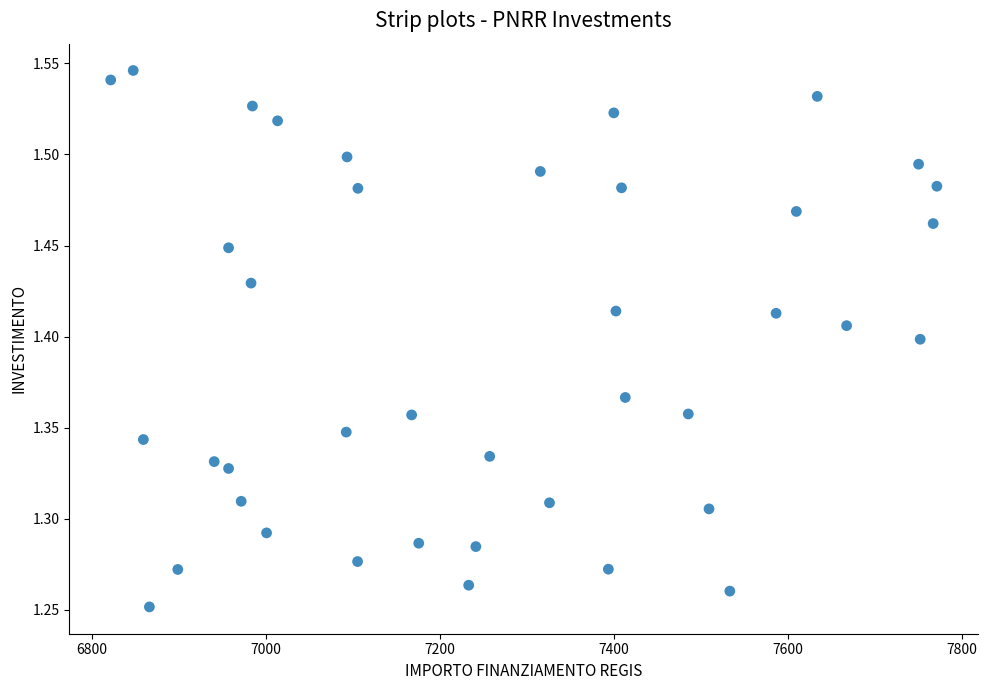

What is the range of X values (max minus min)?

949.3